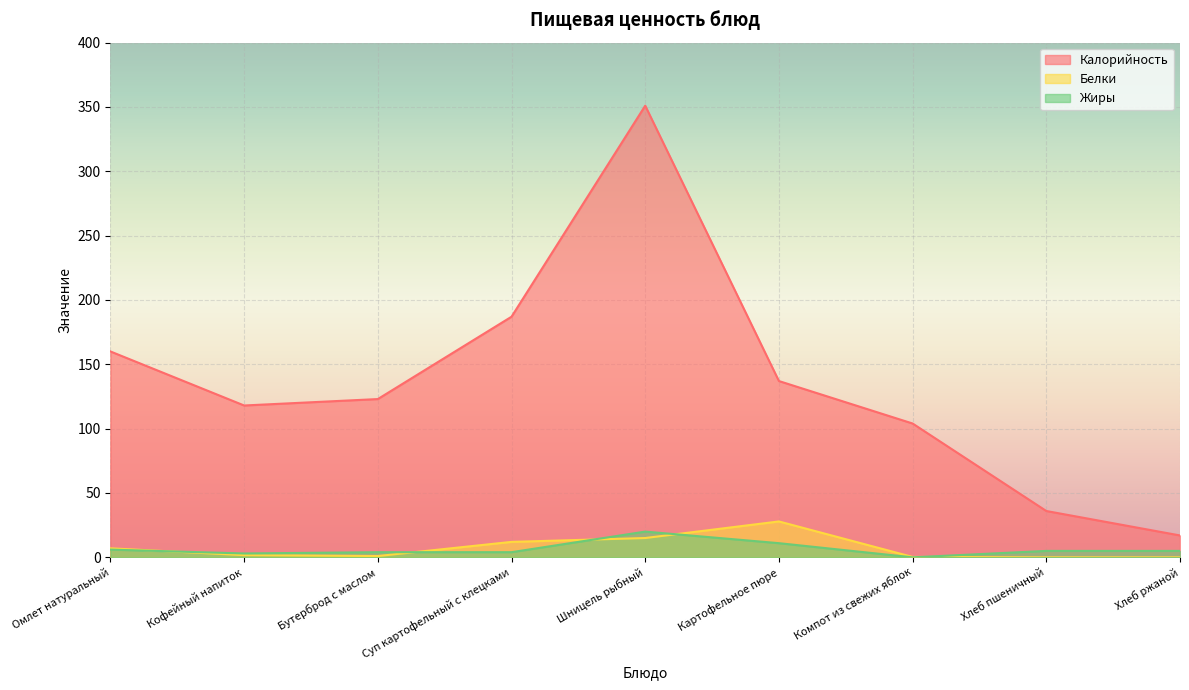

Reading left to right, transcribe all the data shown in this chart.

Калорийность: 160.0	118.0	123.0	187.0	351.0	137.0	104.0	36.0	17.0
Белки: 7.0	1.7	1.0	12.0	15.0	27.9	0.3	0.0	0.0
Жиры: 6.0	3.0	4.0	4.0	20.0	11.0	0.0	5.0	5.0